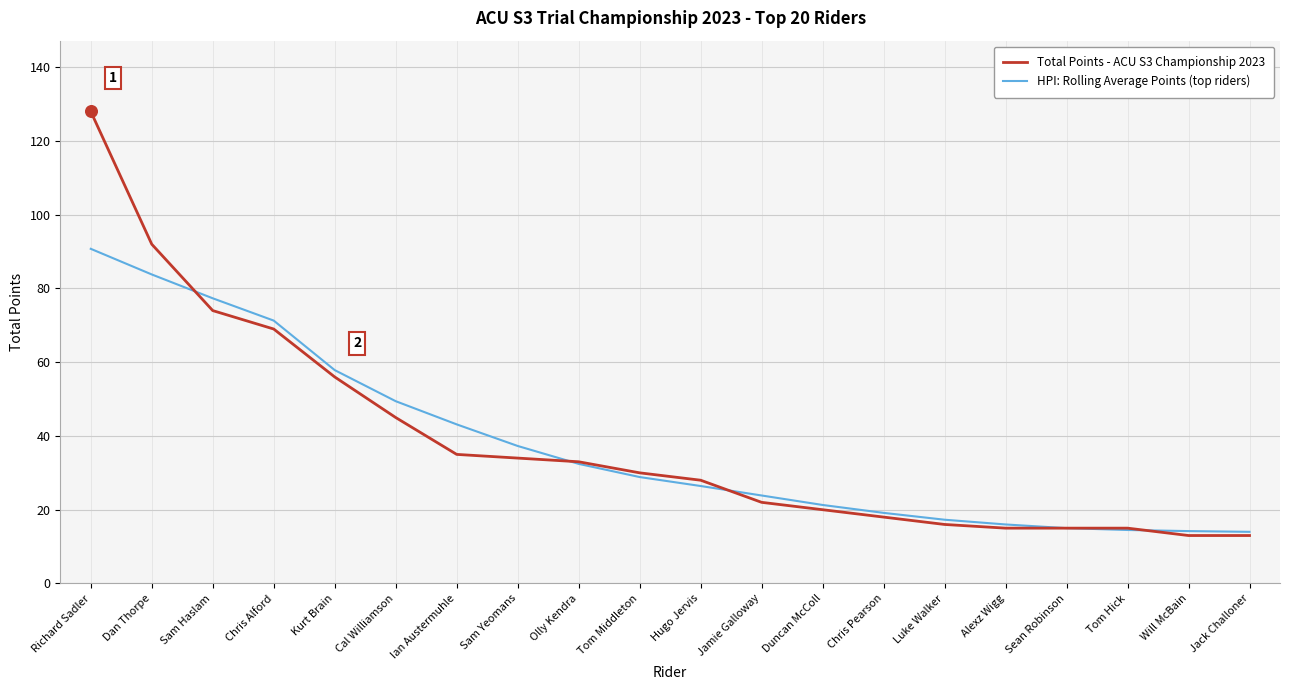

What are all the series names shown in the legend?

Total Points - ACU S3 Championship 2023, HPI: Rolling Average Points (top riders)